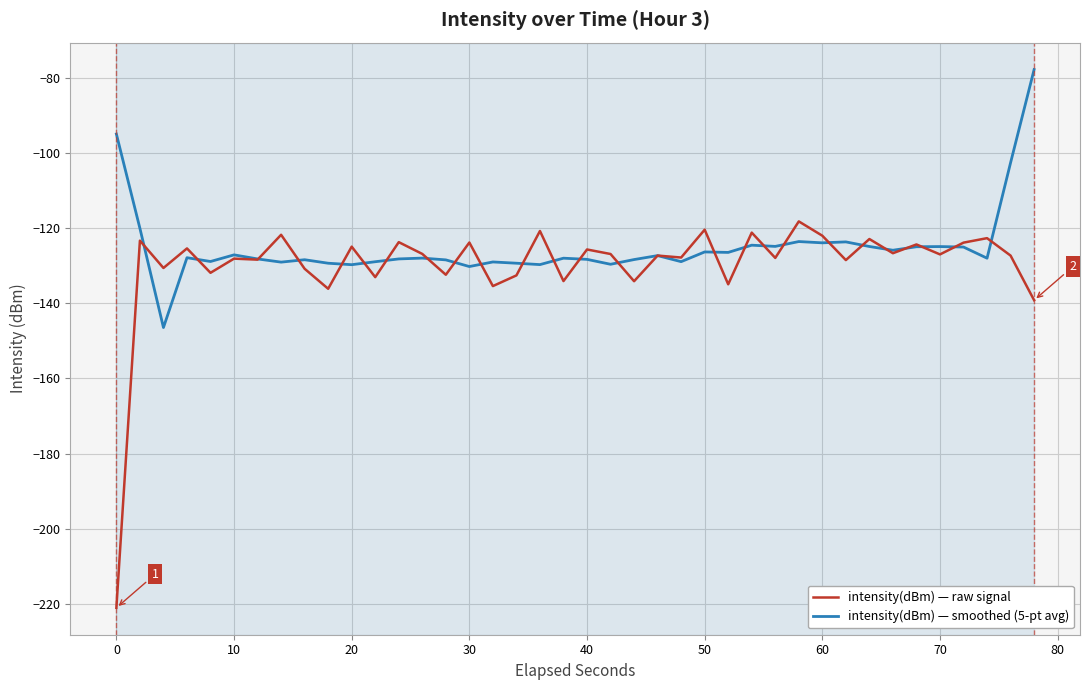

Does the chart display data point markers on the line(s)?

No